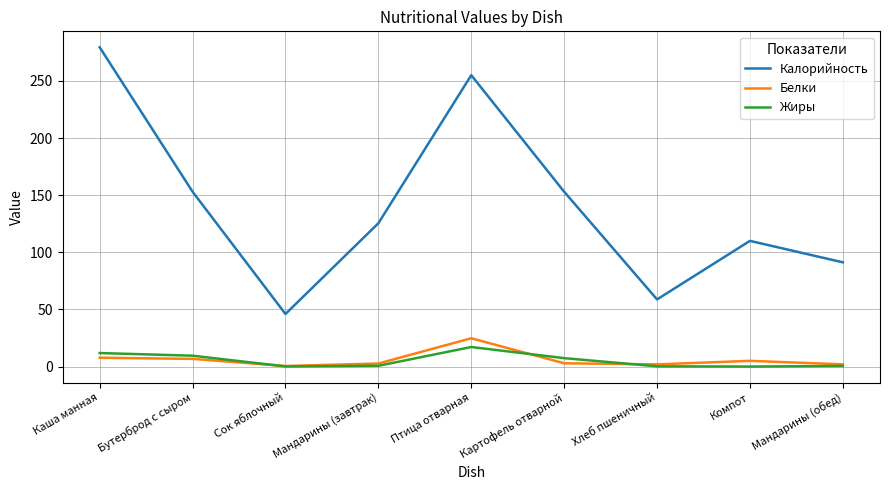

Read the Белки value at Каша манная.

7.7